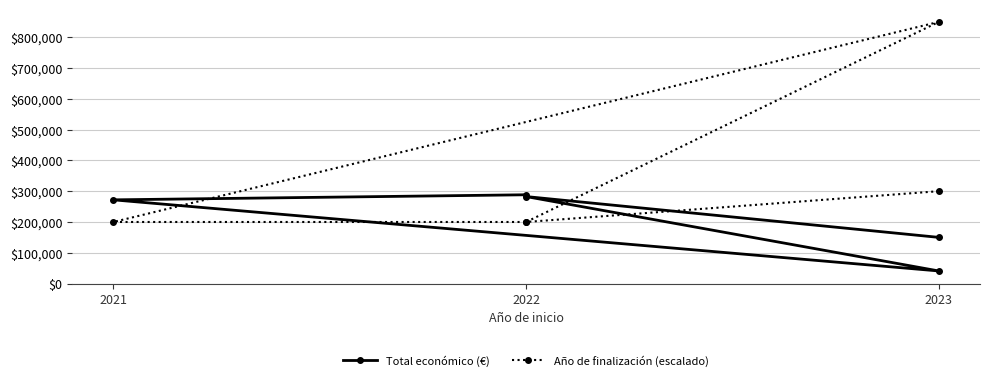

Rank the series by their maximum value, from highest to lowest.

Año de finalización (escalado), Total económico (€)